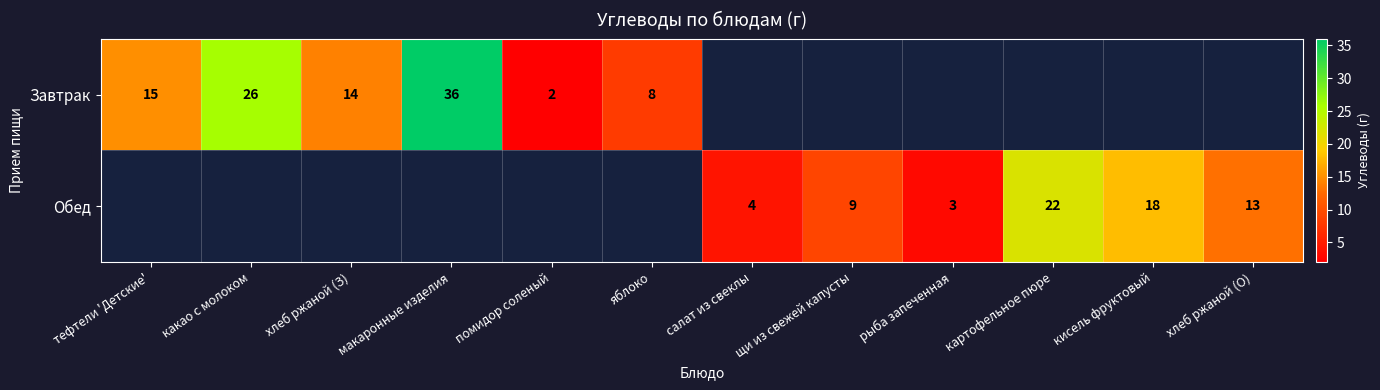

Count the number of categories in the chart.

12